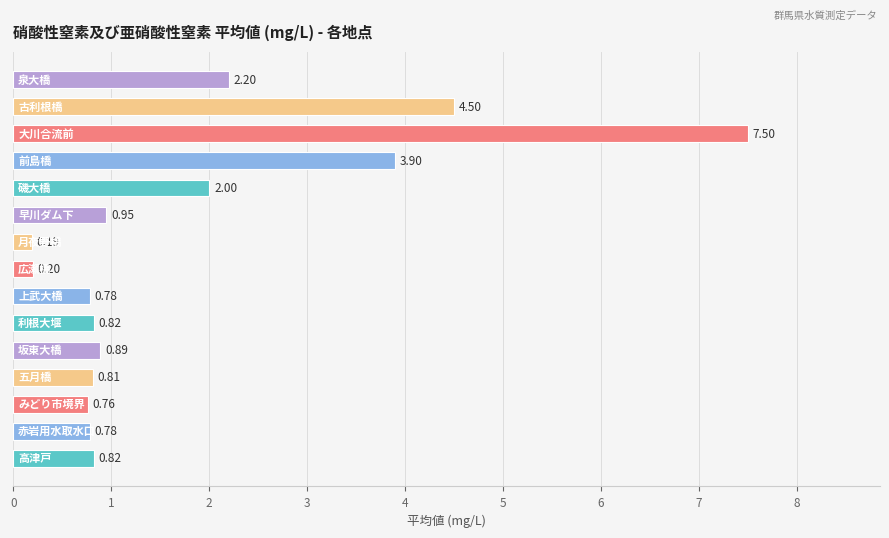

What is the difference between the maximum and minimum values?

7.3